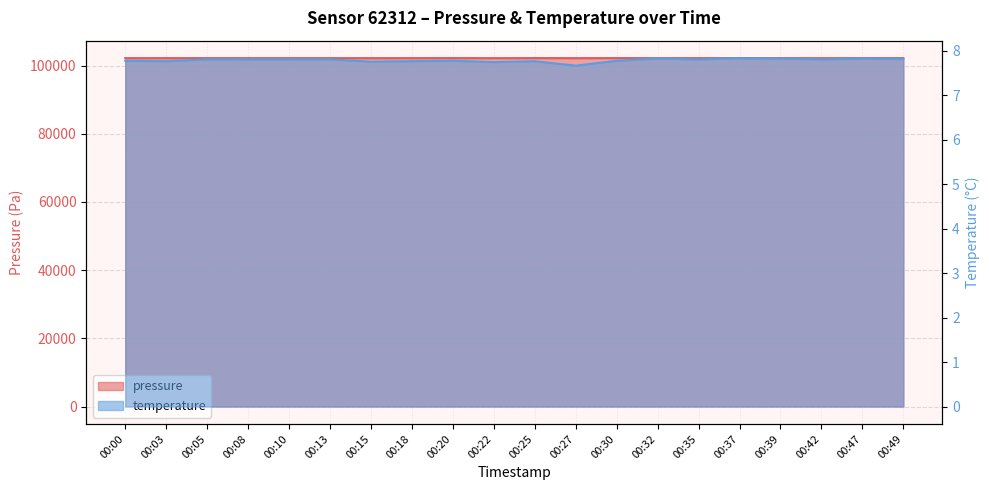

What is the minimum value shown in the chart?

7.7